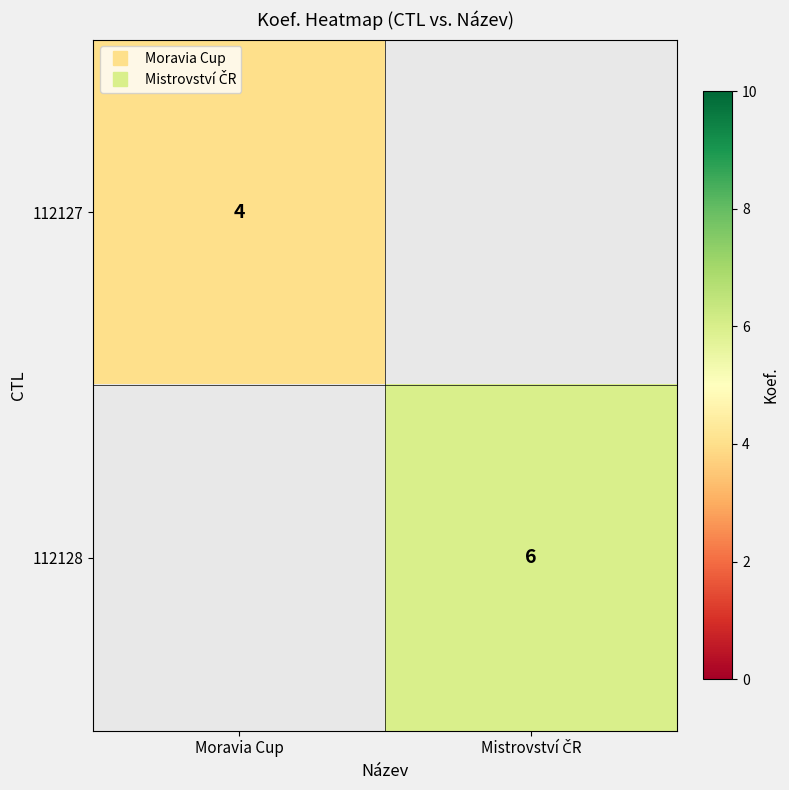

What is the minimum value shown in the chart?

4.0